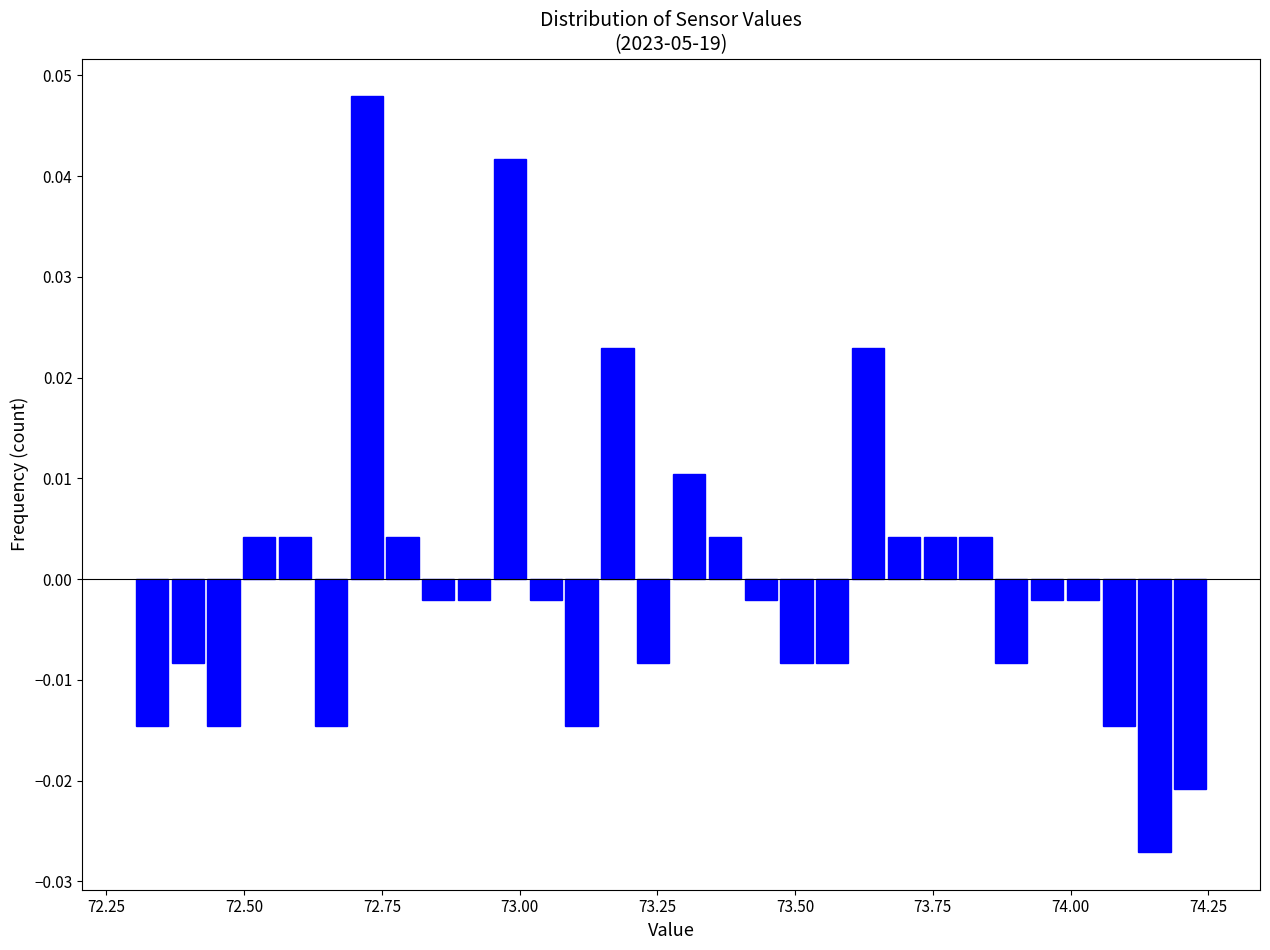

Around what value on the x-axis is the tallest bar? Give the approximate position of its centre, as read against the axis.

72.70